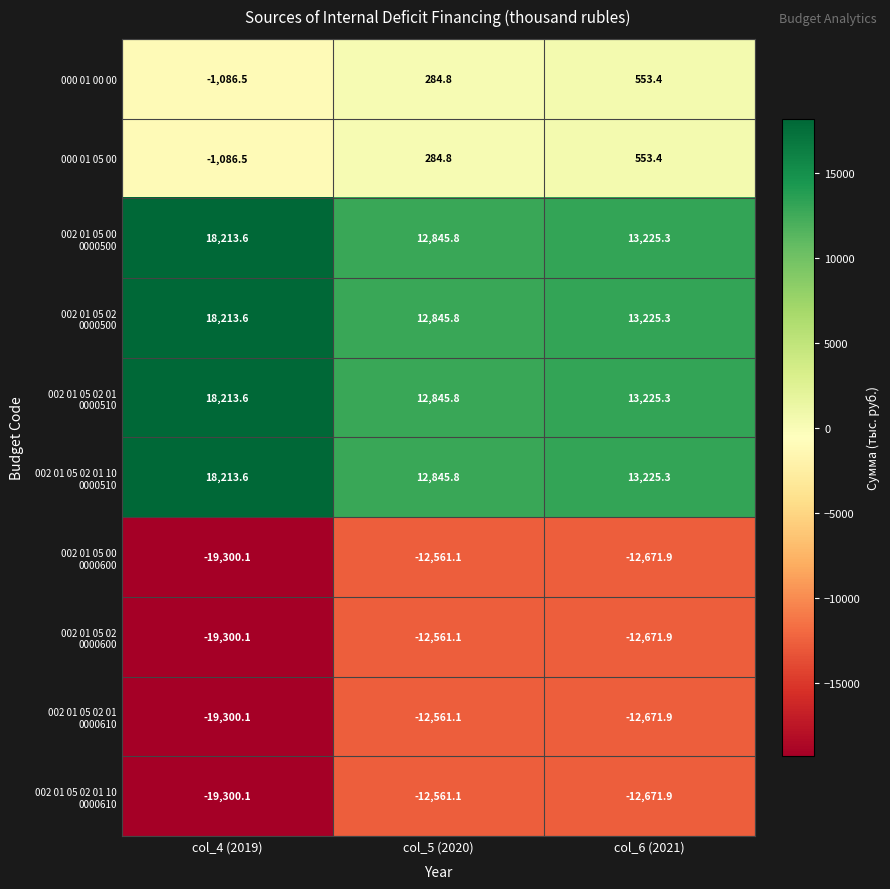

What is the sum of all 000 01 05 00 values?

-248.3